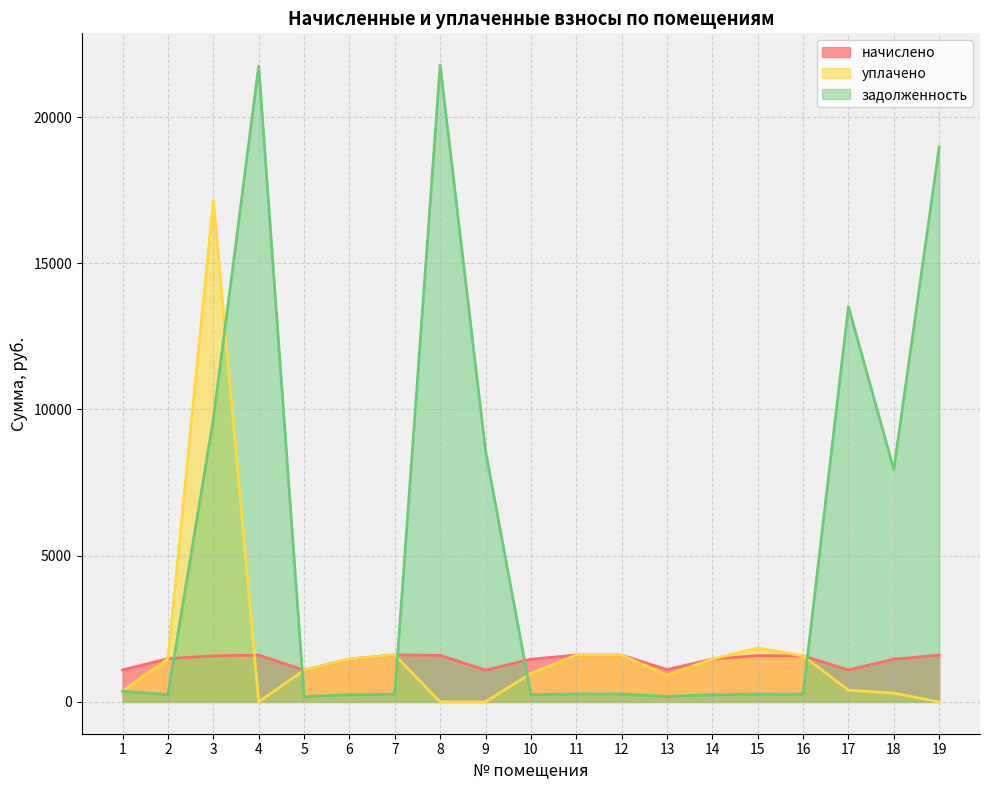

List the labels in order of задолженность value, largest first.

8, 4, 19, 17, 3, 9, 18, 1, 11, 12, 15, 16, 7, 2, 10, 6, 14, 13, 5